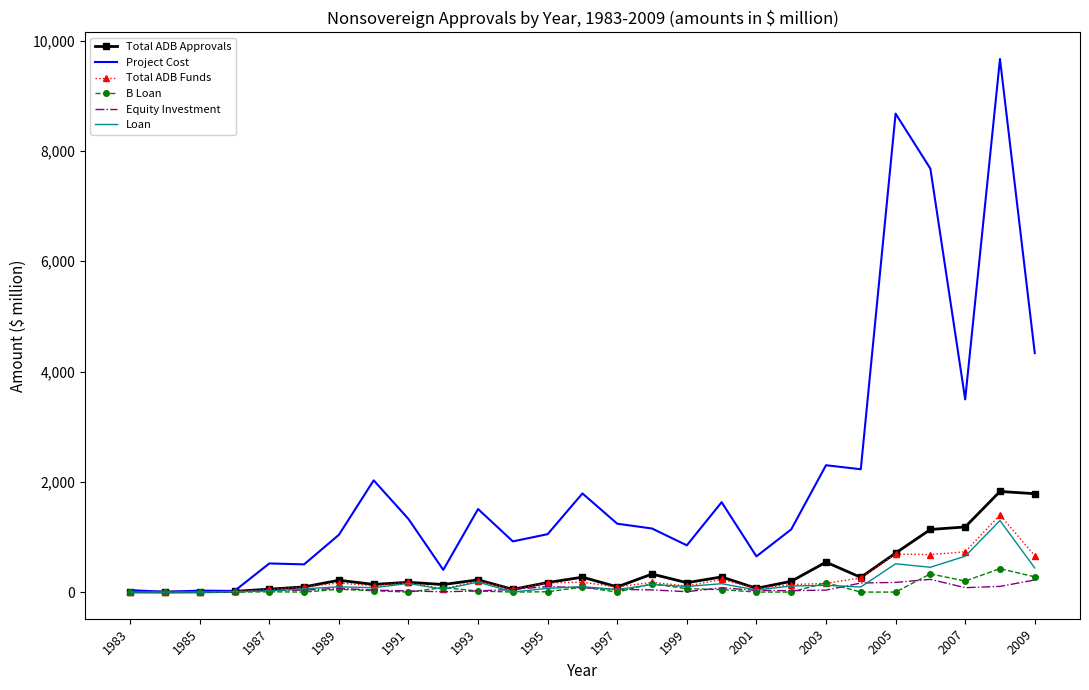

What is the greatest value displayed?

9667.5